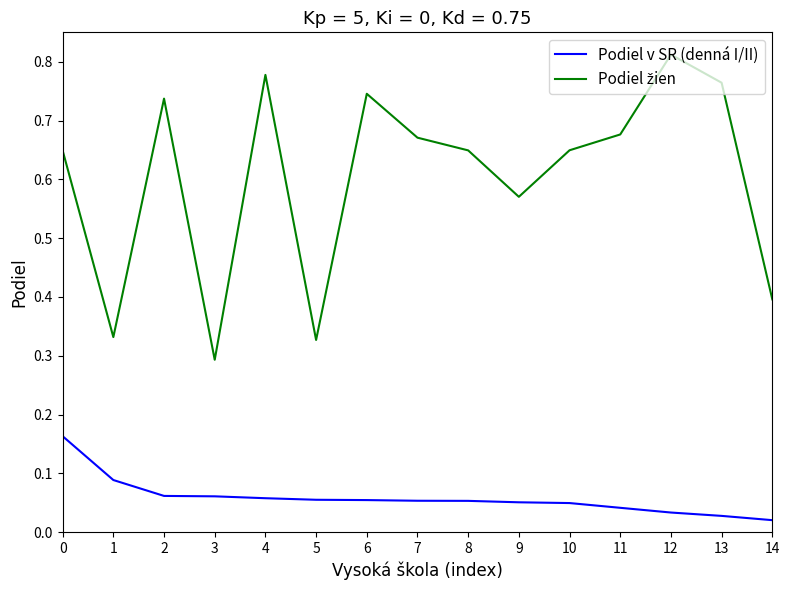

Is it true that Podiel v SR (denná I/II) equals 0.0 at 6?

False